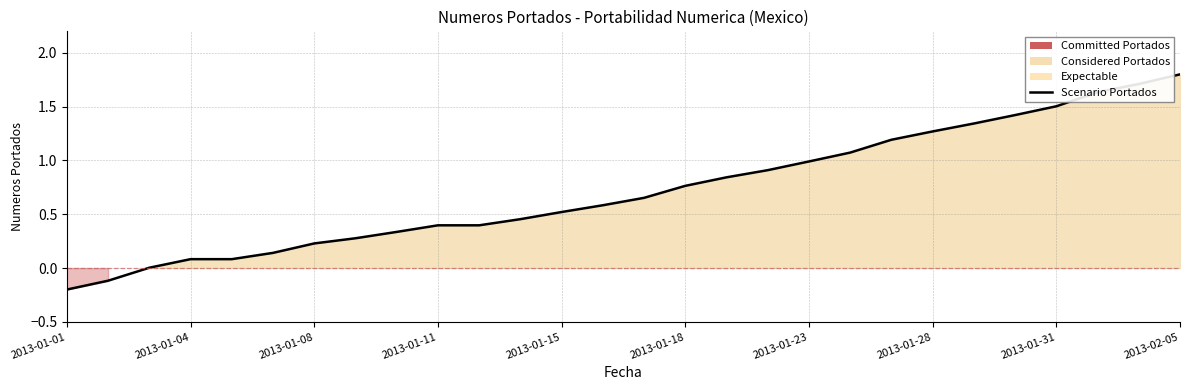

How many positive values are there?

26